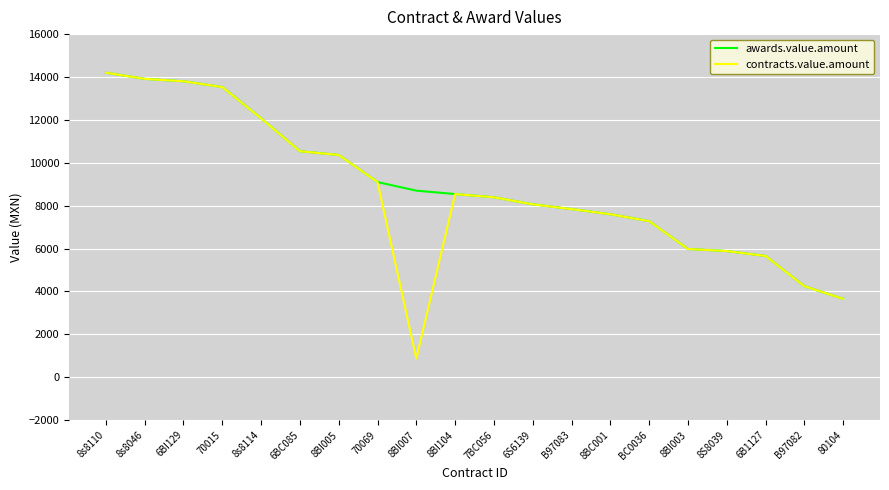

Is it true that contracts.value.amount equals 13414.2 at 6S6139?

False